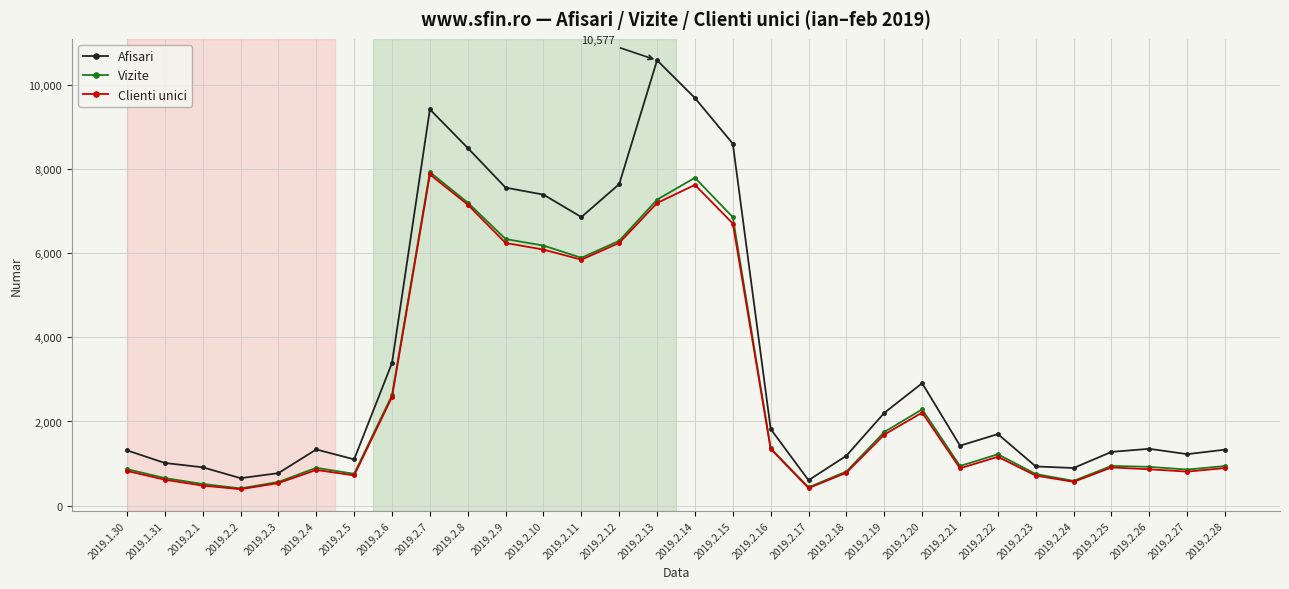

Is the value of Vizite at 2019.2.20 greater than the value of Clienti unici at 2019.2.19?

Yes